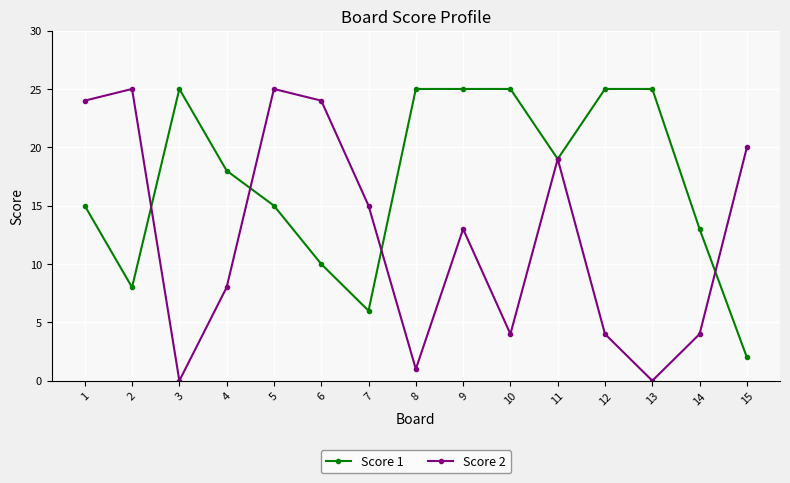

At how many categories does at least one series exceed 5?

15